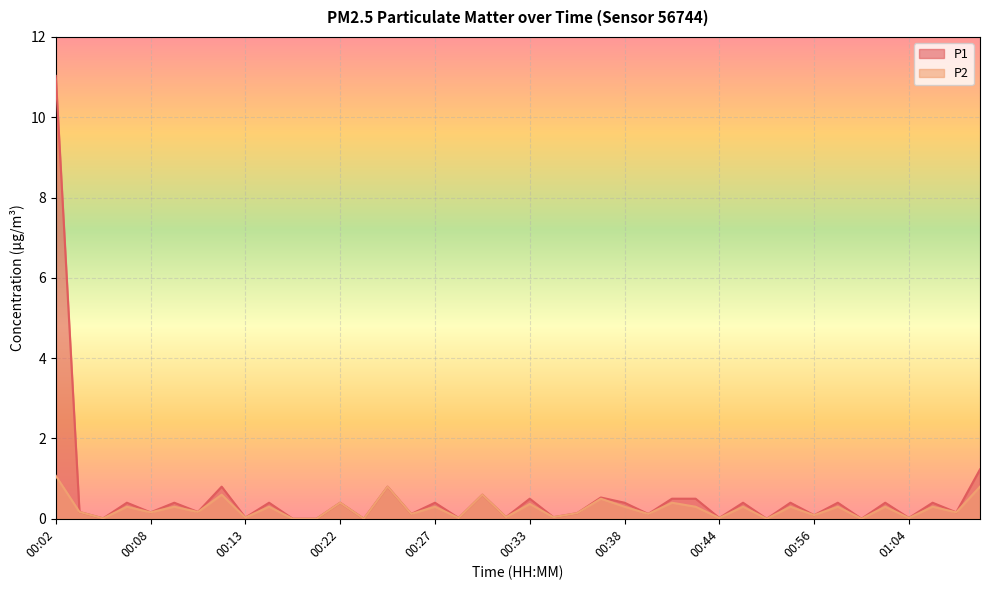

Reading left to right, what are all the values shown in this chart?

P1: 11.0	0.2	0.0	0.4	0.2	0.4	0.2	0.8	0.0	0.4	0.0	0.0	0.4	0.0	0.8	0.1	0.4	0.0	0.6	0.0	0.5	0.0	0.1	0.5	0.4	0.1	0.5	0.5	0.0	0.4	0.0	0.4	0.1	0.4	0.0	0.4	0.0	0.4	0.2	1.2
P2: 1.1	0.2	0.0	0.3	0.2	0.3	0.2	0.6	0.0	0.3	0.0	0.0	0.4	0.0	0.8	0.1	0.3	0.0	0.6	0.0	0.4	0.0	0.1	0.5	0.3	0.1	0.4	0.3	0.0	0.3	0.0	0.3	0.1	0.3	0.0	0.3	0.0	0.3	0.2	0.8